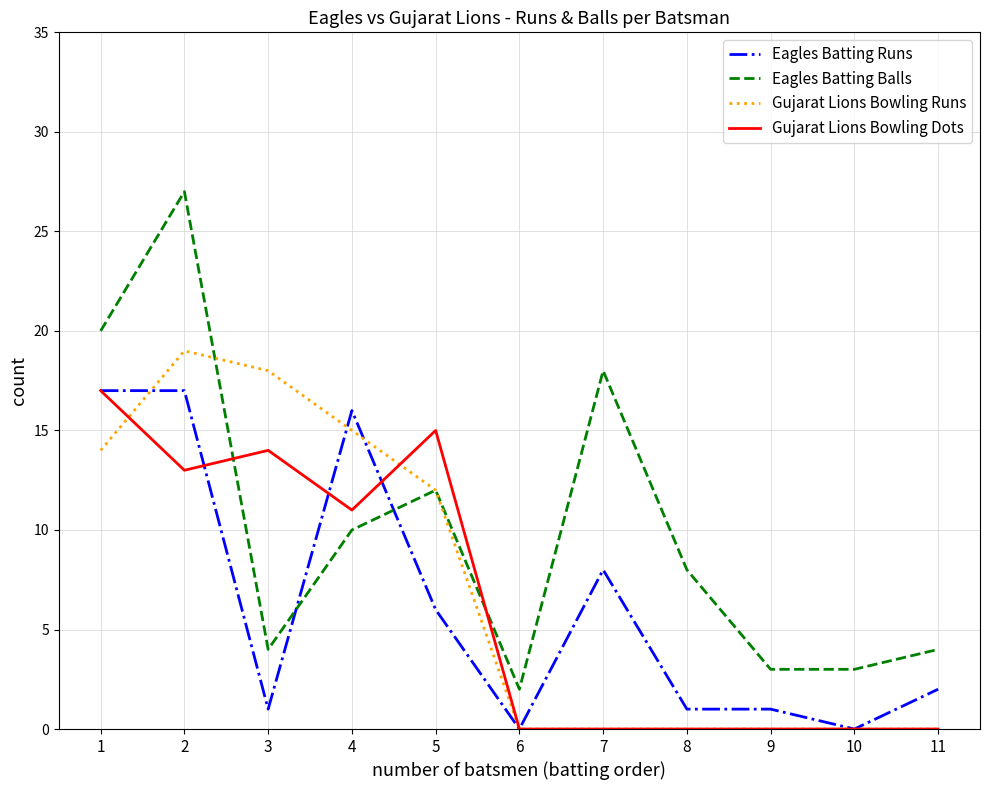

The Gujarat Lions Bowling Dots series shows 0 at 9. True or false?

True